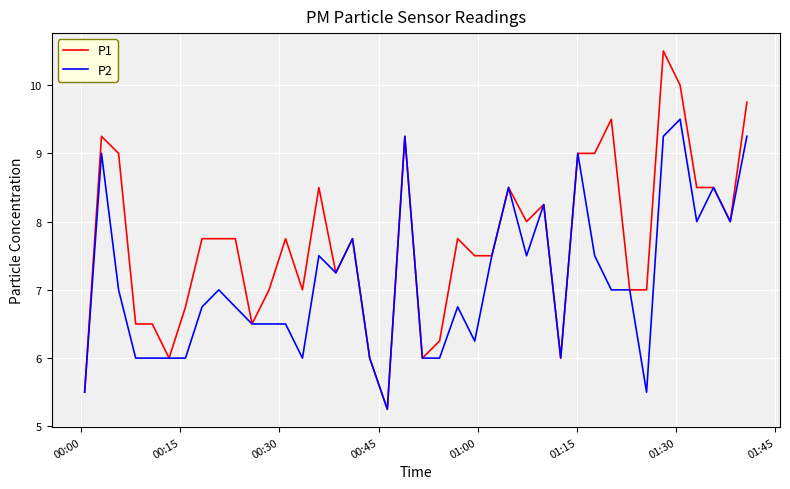

Which series has the largest total across all categories?

P1